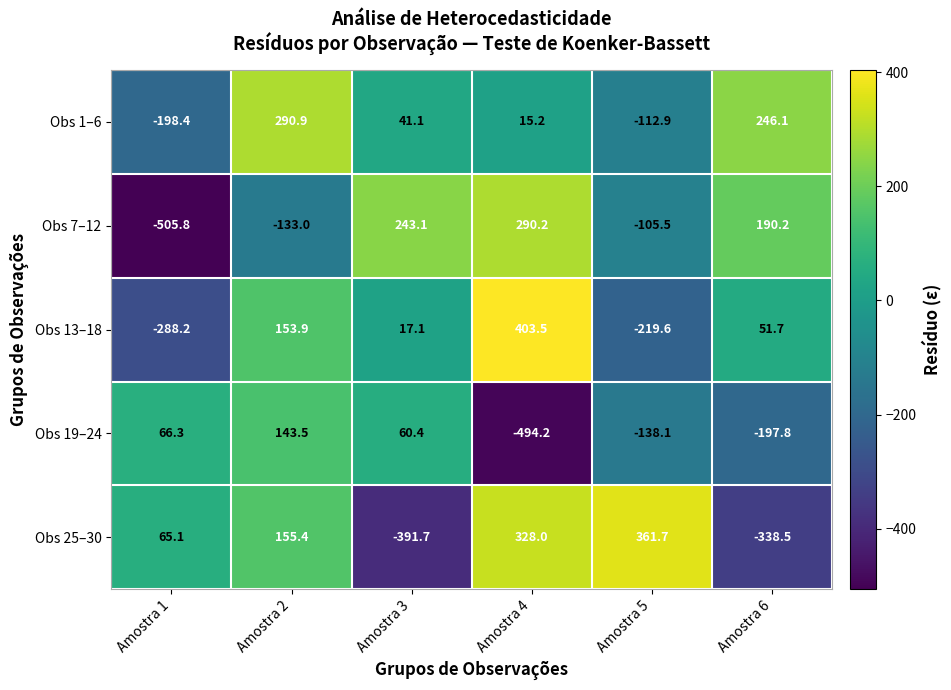

What value does the Obs 25–30 series have at Amostra 3?

-391.7